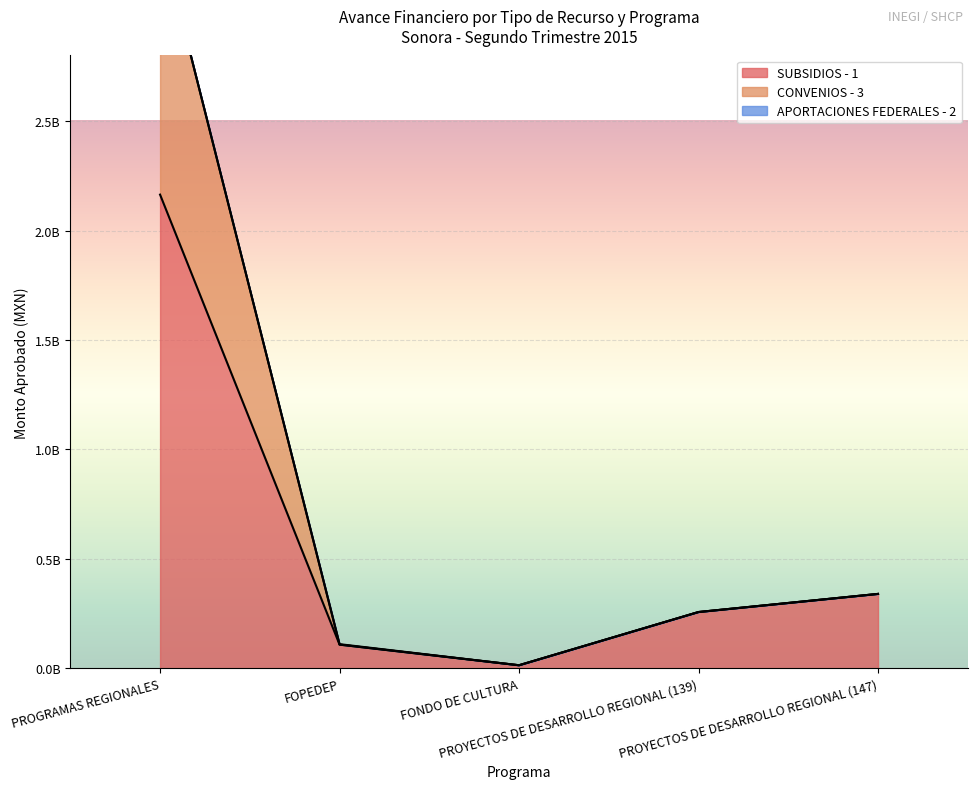

Which series has the largest range (max minus min)?

CONVENIOS - 3